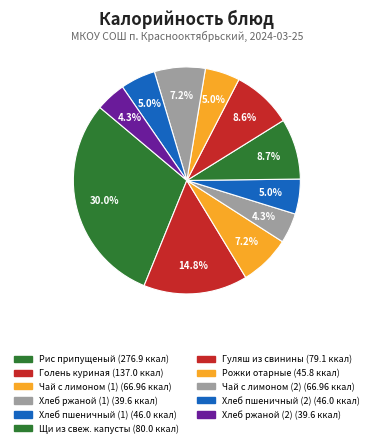

To the nearest percent, what percentage of the pie is Голень куриная?

15%